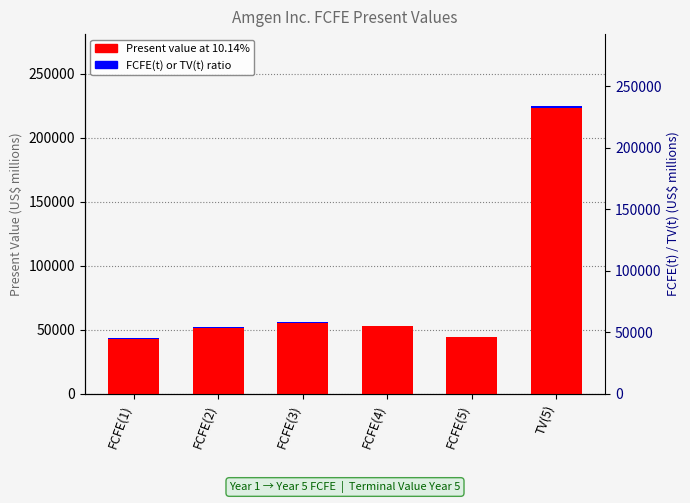

Which series has the largest total across all categories?

Present value at 10.14%